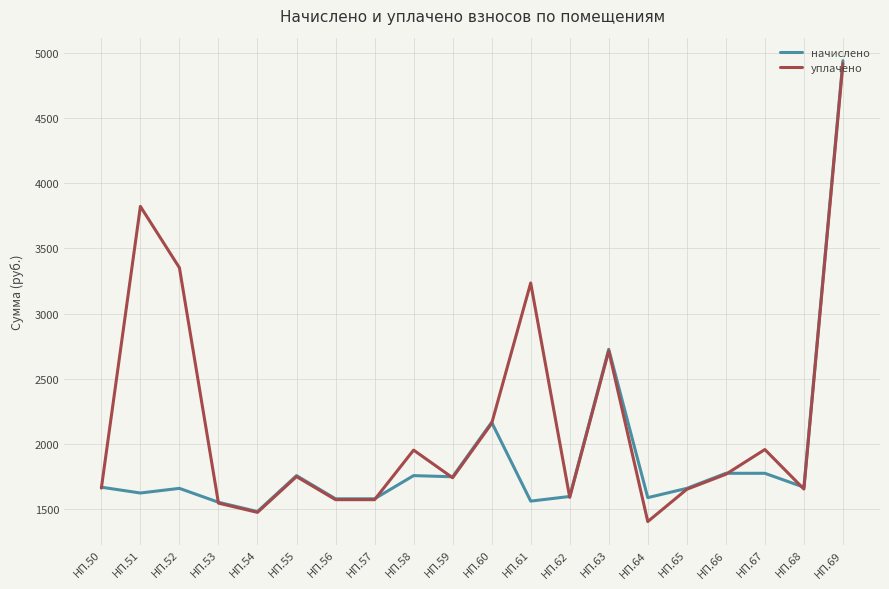

How many lines are shown in the chart?

2